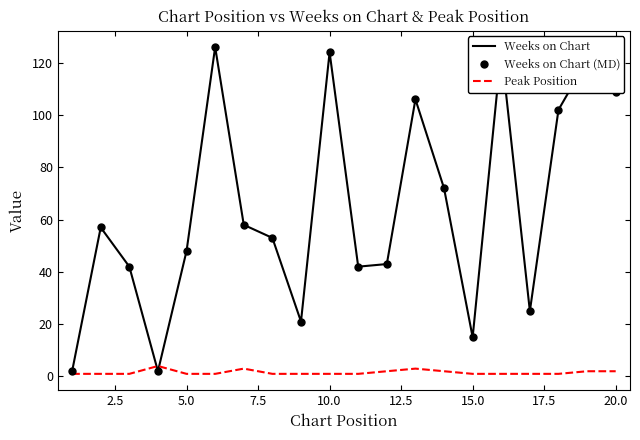

Is this an area chart (filled region under the line)?

No